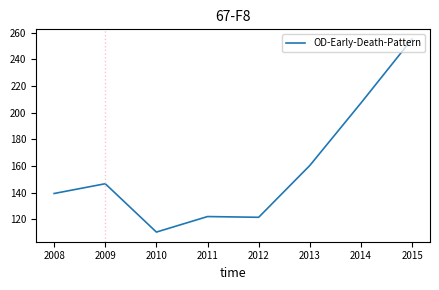

What is the ratio of the value at 2015 to the value at 2013?

1.6